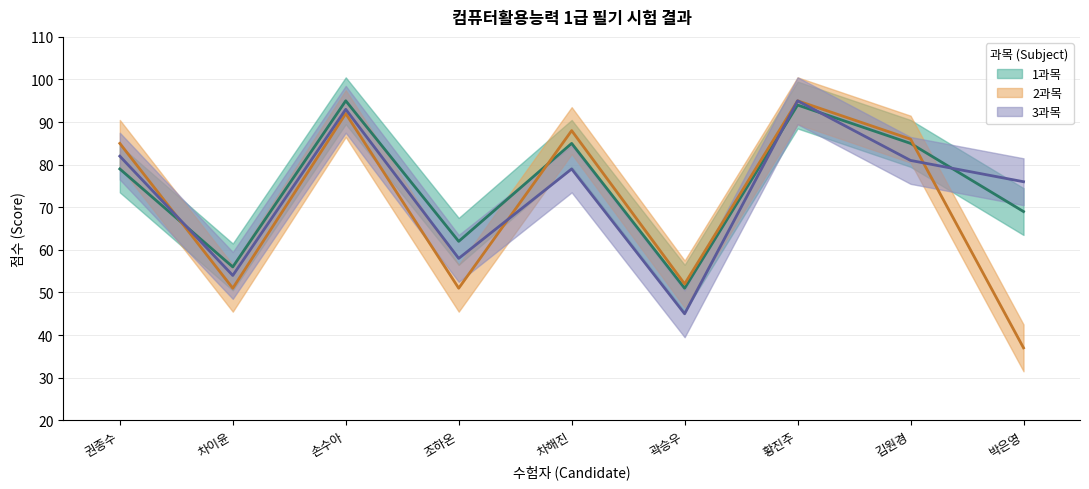

What is the average value of the 2과목 series?

71